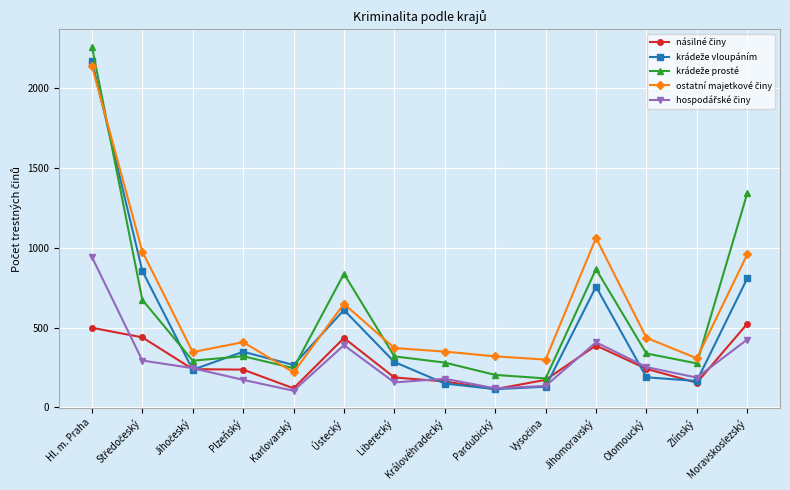

How many data points does each series have?

14